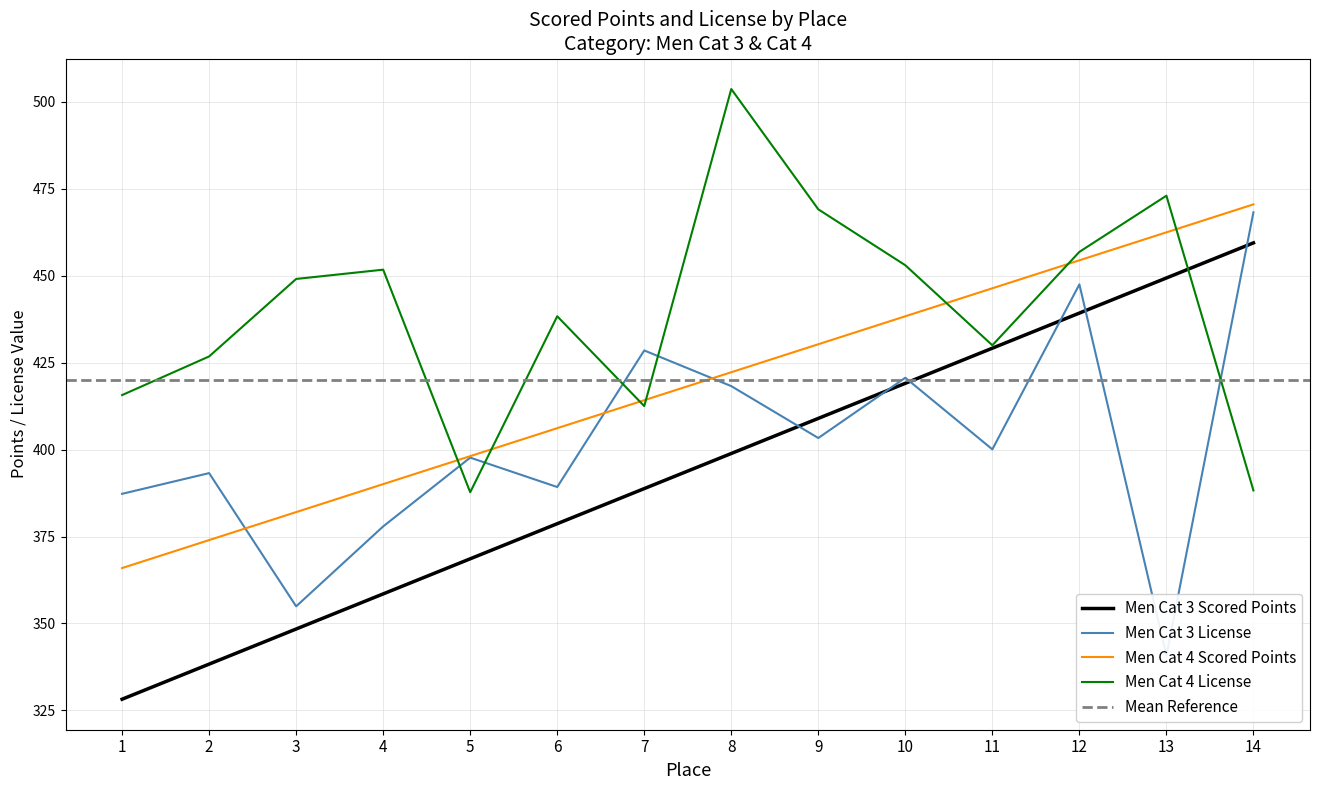

True or false: Men Cat 4 Scored Points and Men Cat 3 Scored Points intersect in this chart.

False